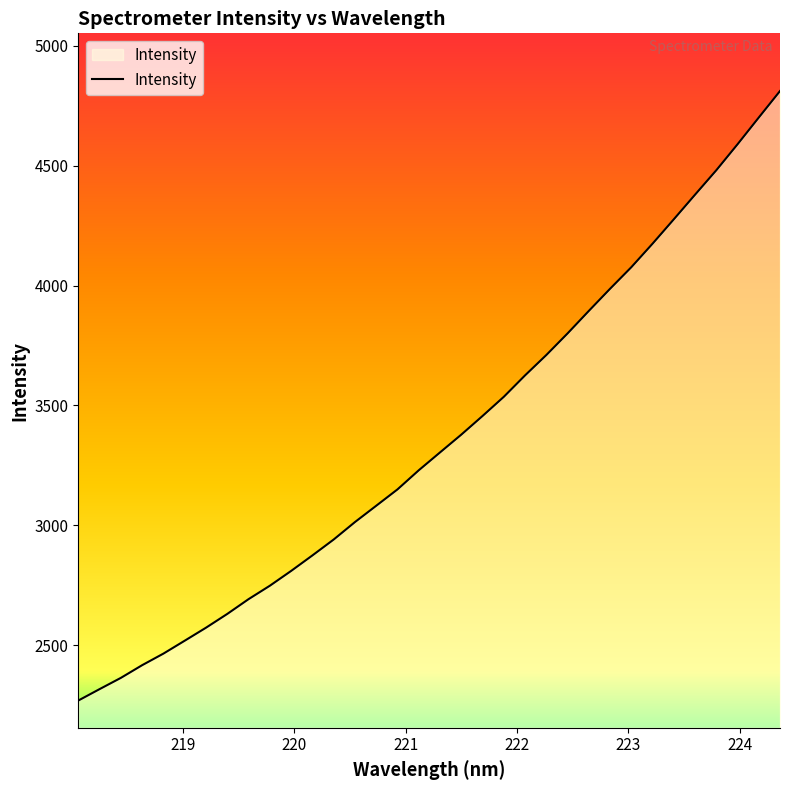

What is the greatest value displayed?

4811.0